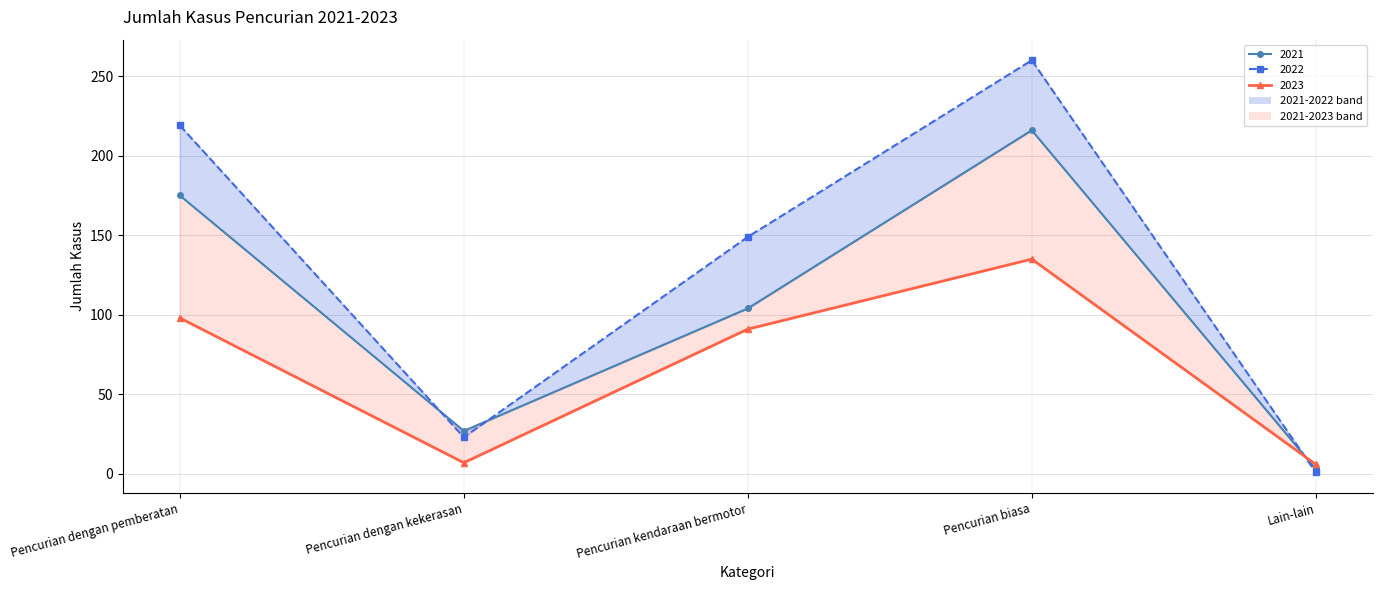

How many lines are shown in the chart?

3